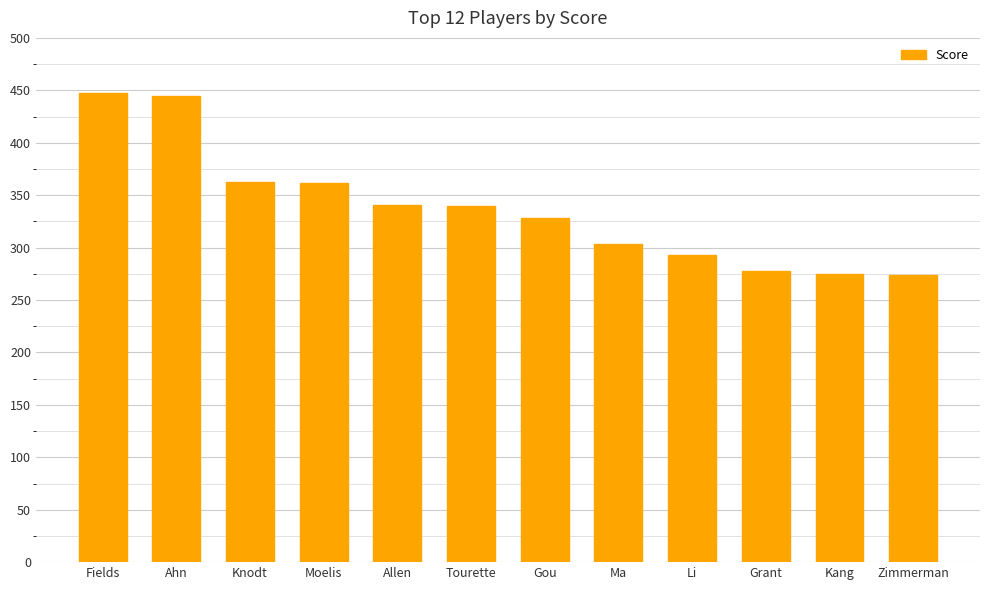

What is the difference between the values at Grant and Allen?

63.5